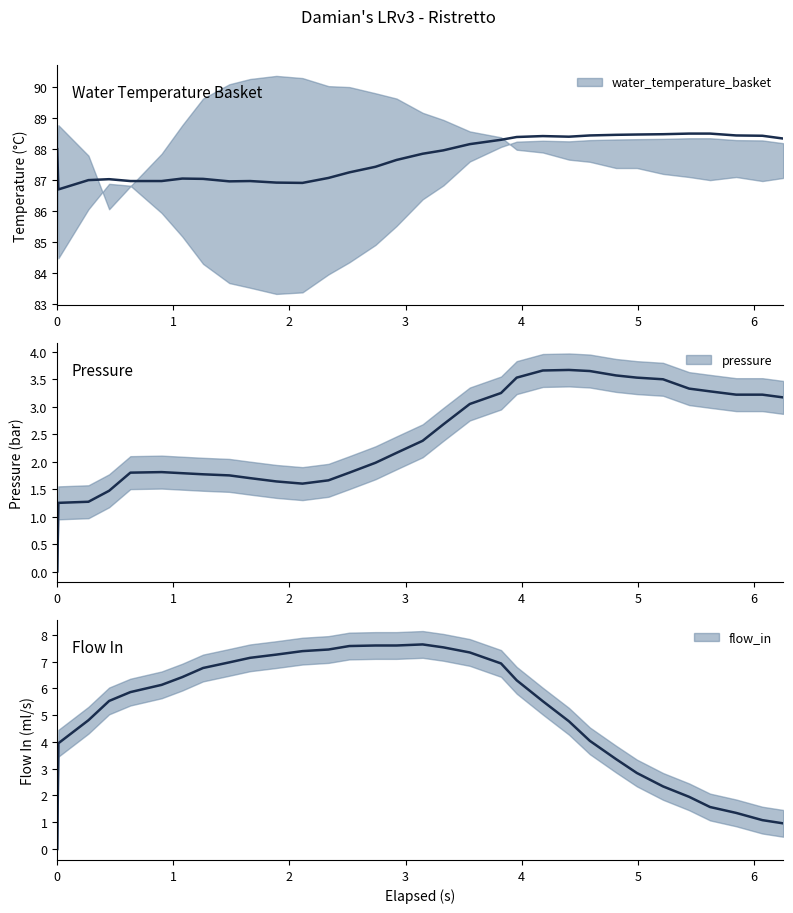

What is the value of the water_temperature_basket point at the 13th from the left?

87.1